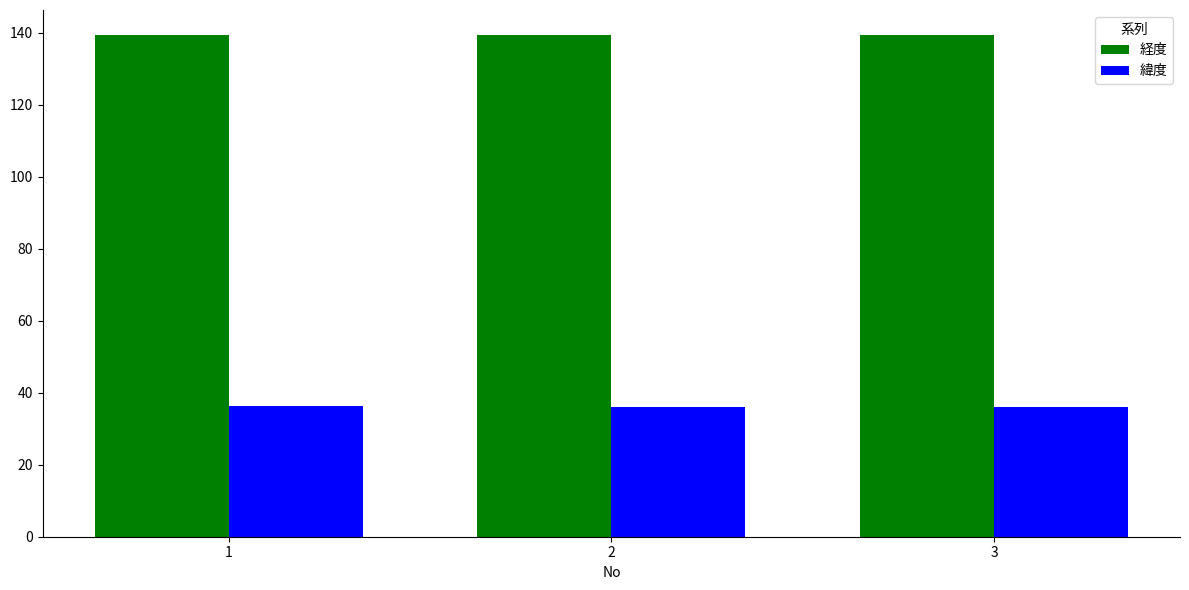

How many 緯度 values are between 36 and 37?

3